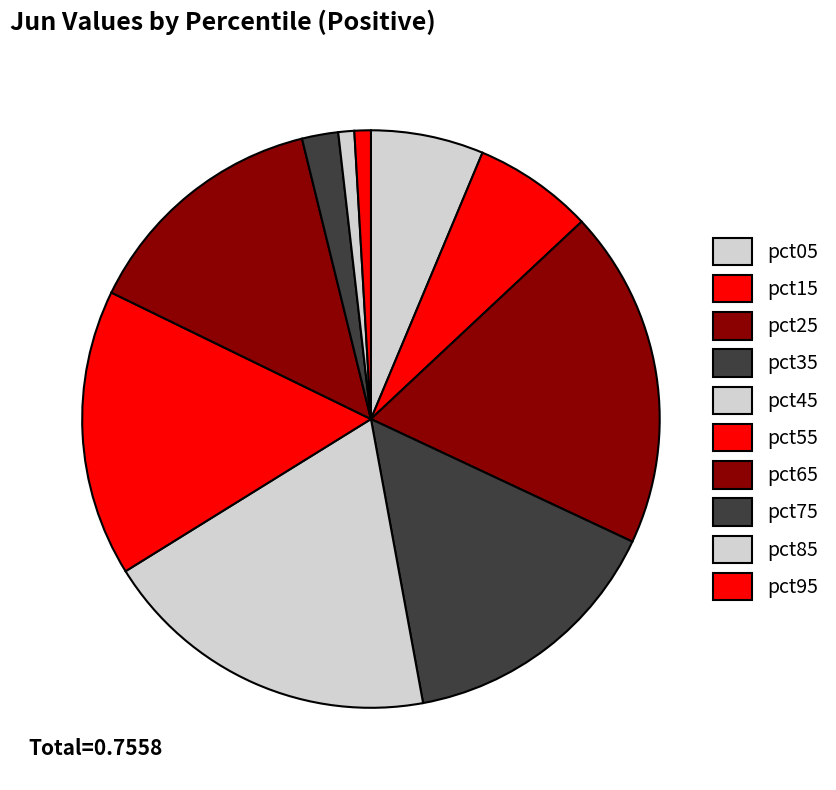

What is the change in value from pct25 to pct75?

-0.1